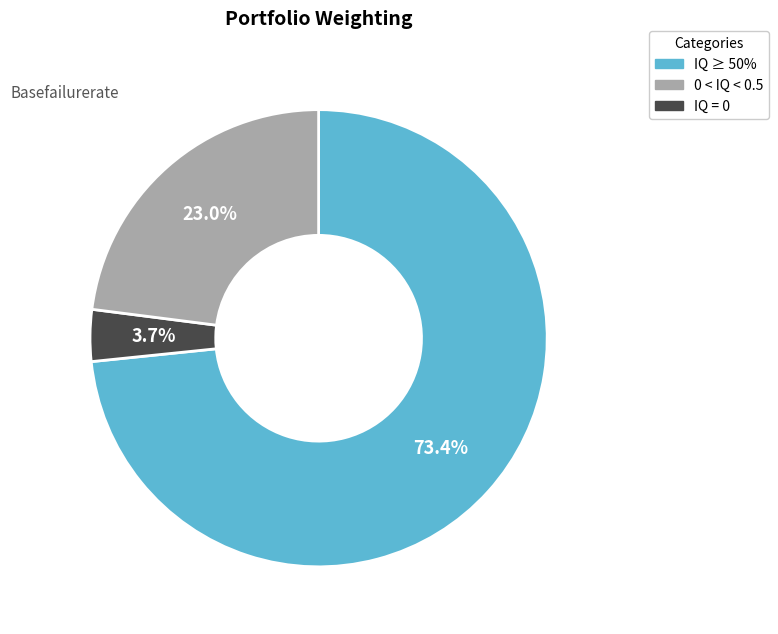

Is there any slice that represents more than half of the pie?

Yes